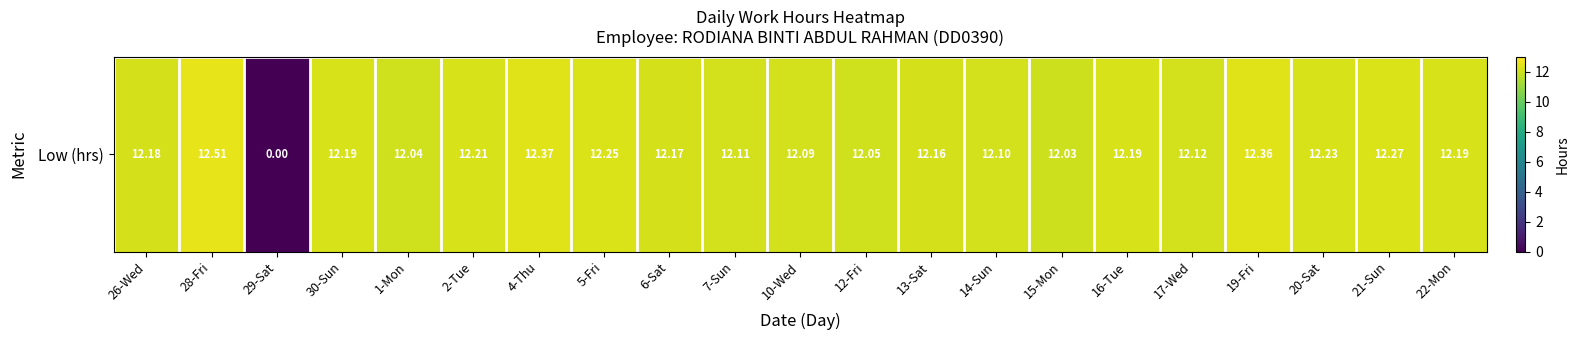

List the labels in order of value, largest first.

28-Fri, 4-Thu, 19-Fri, 21-Sun, 5-Fri, 20-Sat, 2-Tue, 30-Sun, 16-Tue, 22-Mon, 26-Wed, 6-Sat, 13-Sat, 17-Wed, 7-Sun, 14-Sun, 10-Wed, 12-Fri, 1-Mon, 15-Mon, 29-Sat